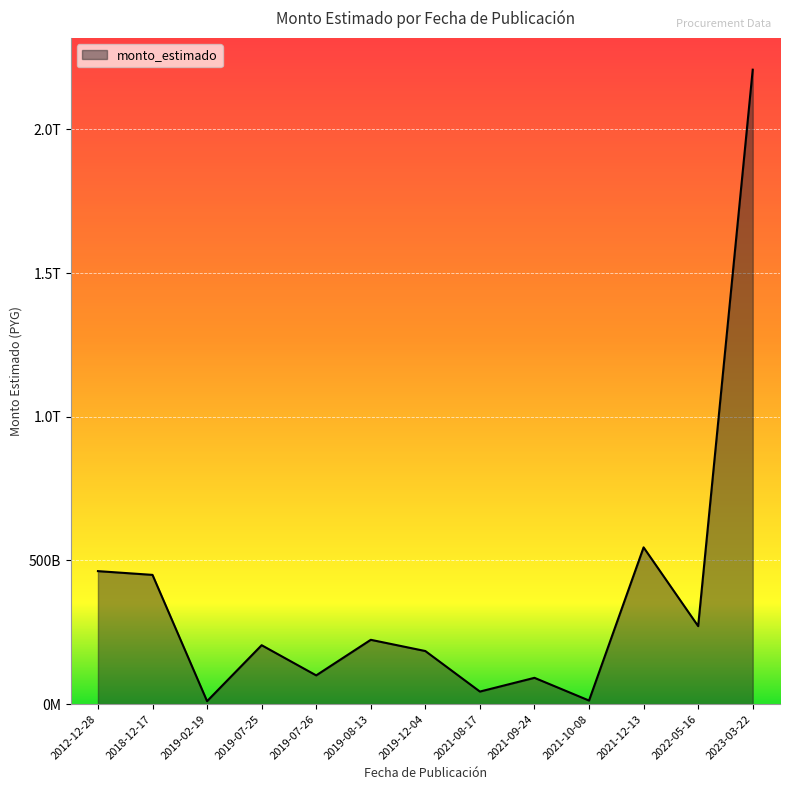

Does the chart display data point markers on the line(s)?

No